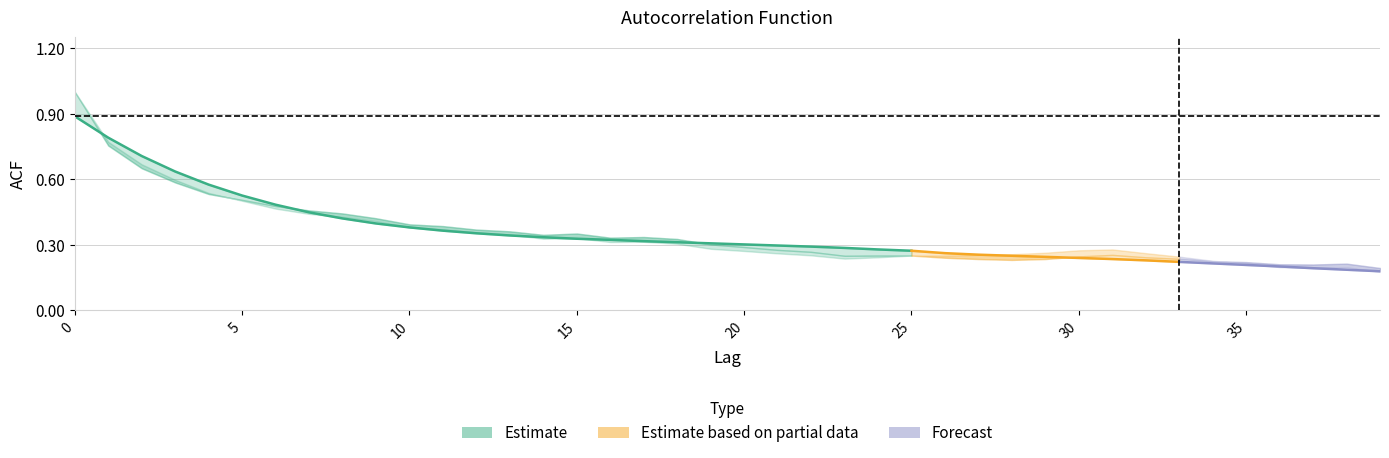

Where is acf_li nearest to the value 0?

39